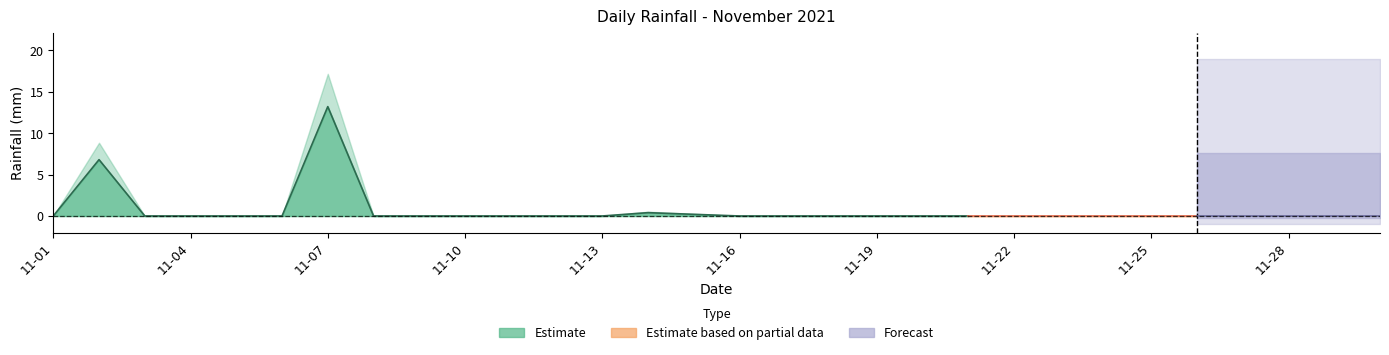

Is it true that the value at 2021-11-06 is 9.0?

False